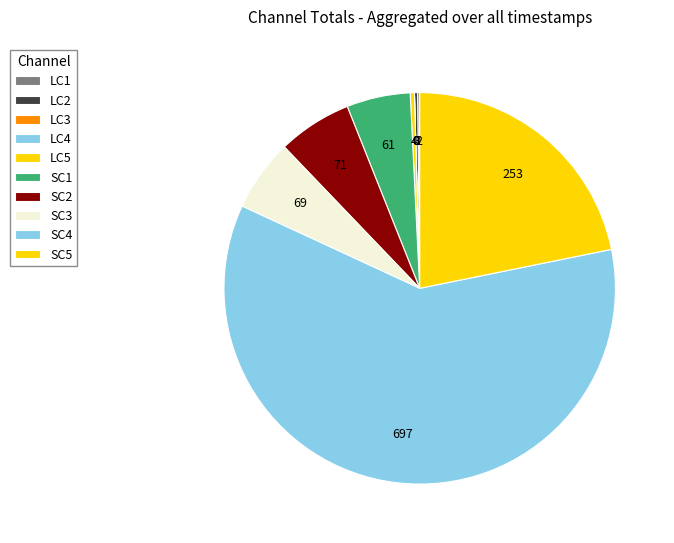

Count the number of slices in the pie.

10